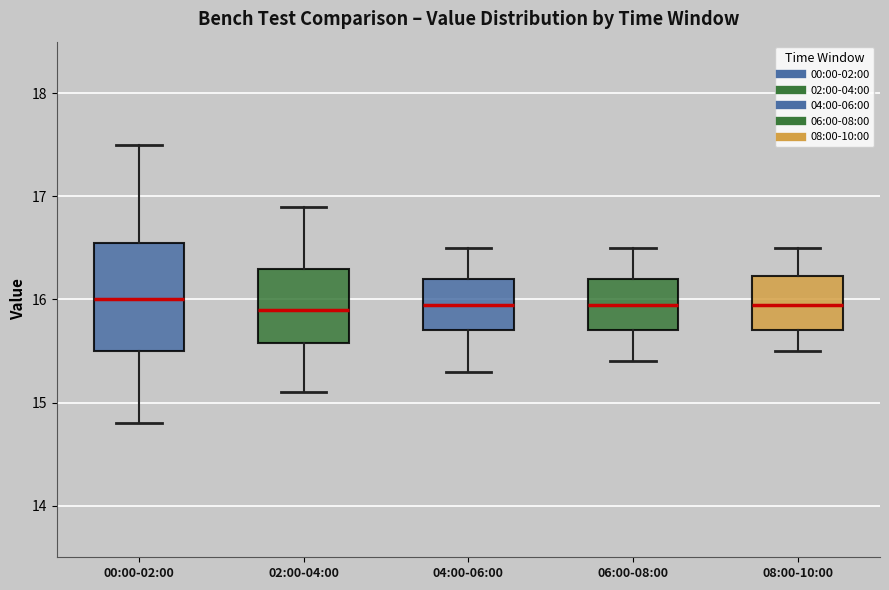

Where is the upper edge of the box for 08:00-10:00 on the y-axis? The values are not printed on the chart, so give them approximately, as read against the axis.

16.2